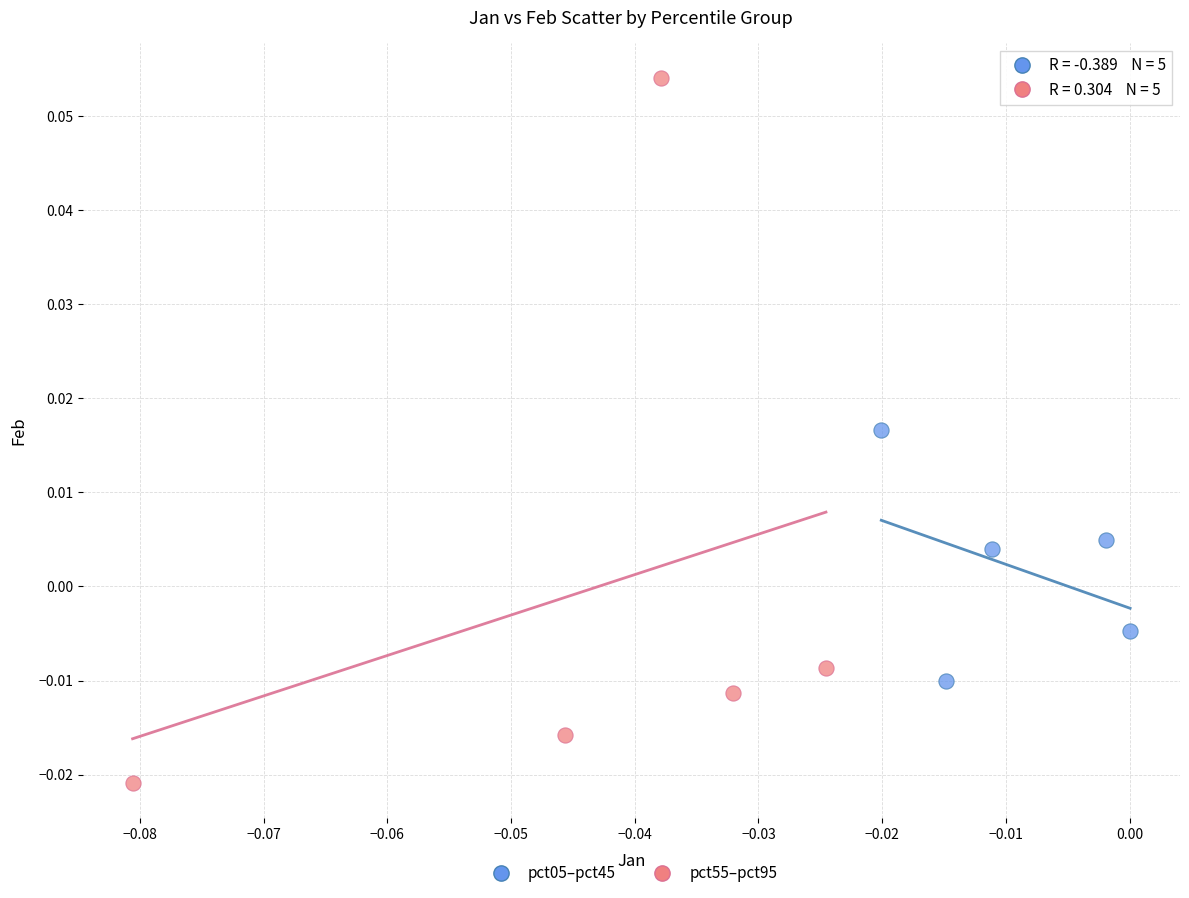

Which series reaches the maximum Y coordinate?

pct55–pct95